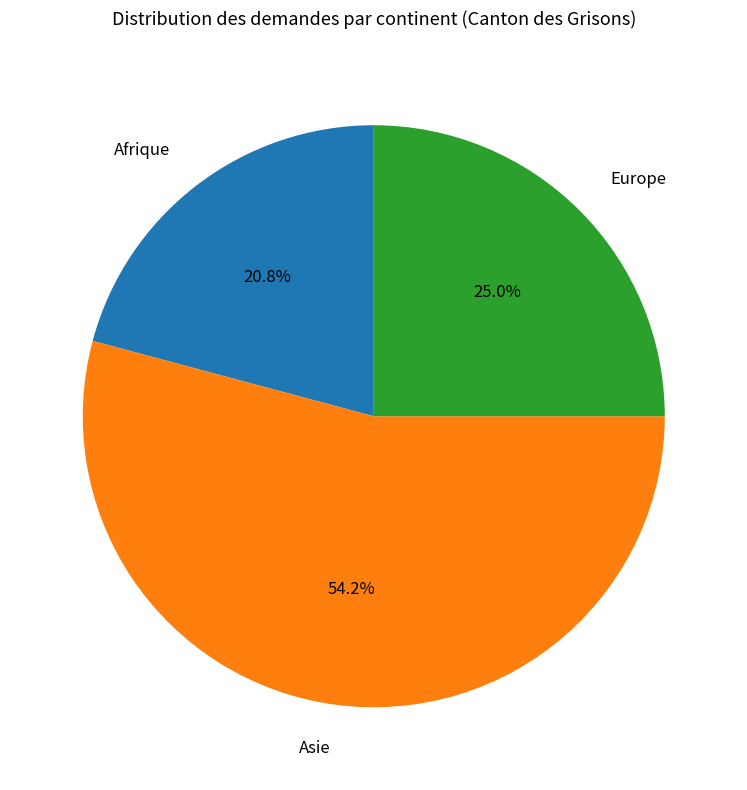

Approximately how many times larger is the value at Afrique compared to Europe?

0.8